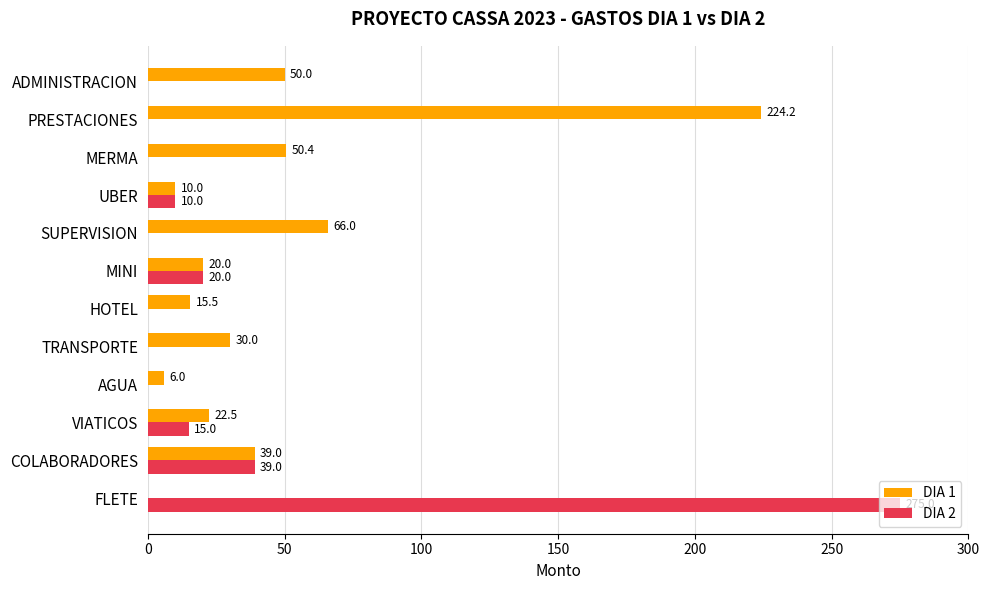

Which series changed the most between FLETE and AGUA?

DIA 2